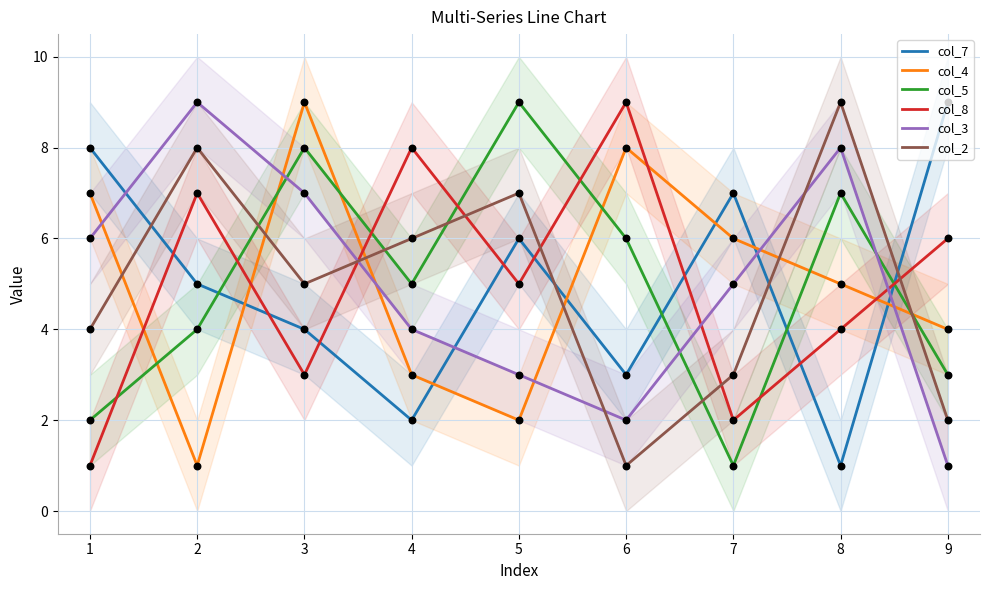

Is the value of col_3 at 6 greater than the value of col_2 at 3?

No